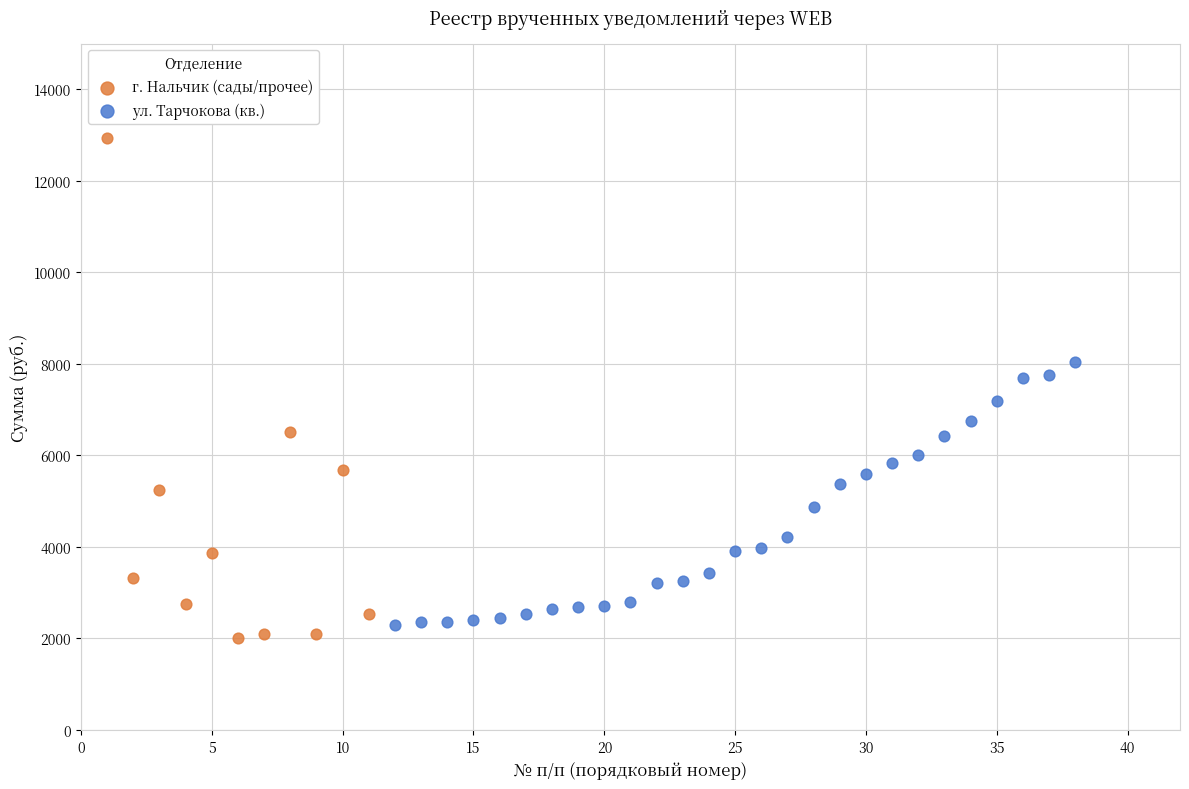

Which series has the largest Y range (max minus min)?

г. Нальчик (сады/прочее)